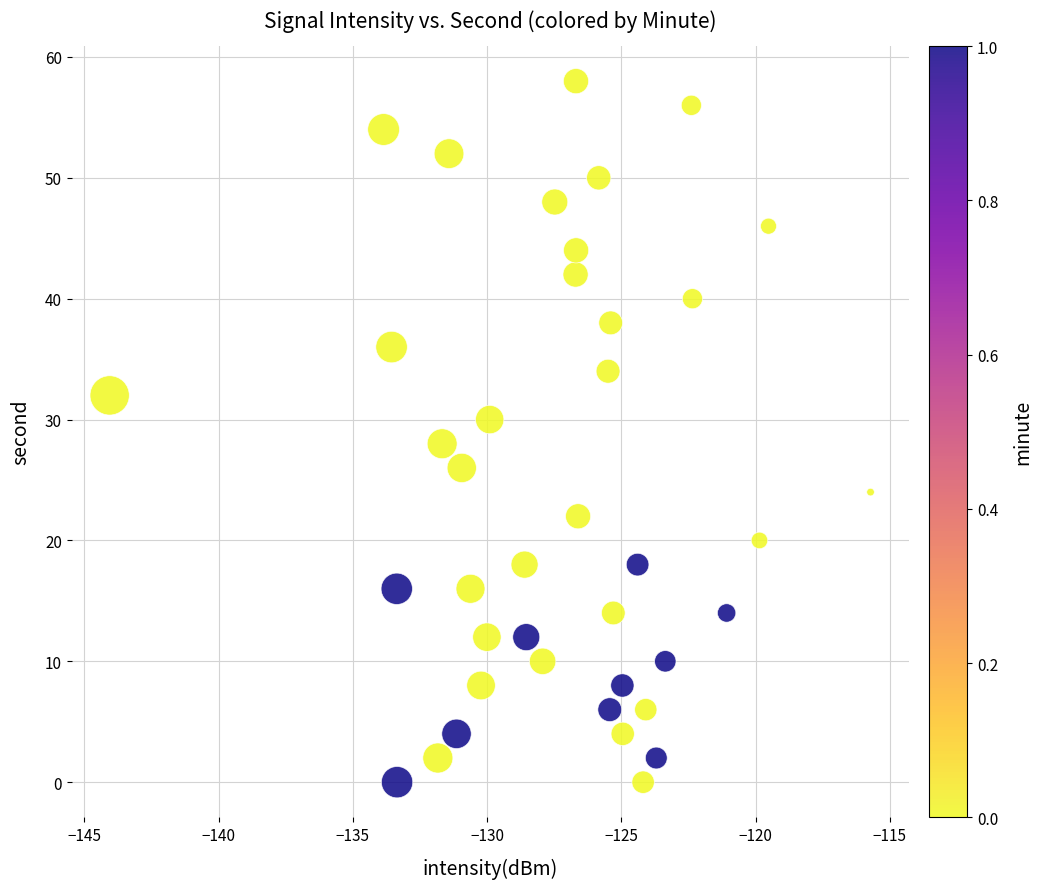

What is the range of Y values (max minus min)?

58